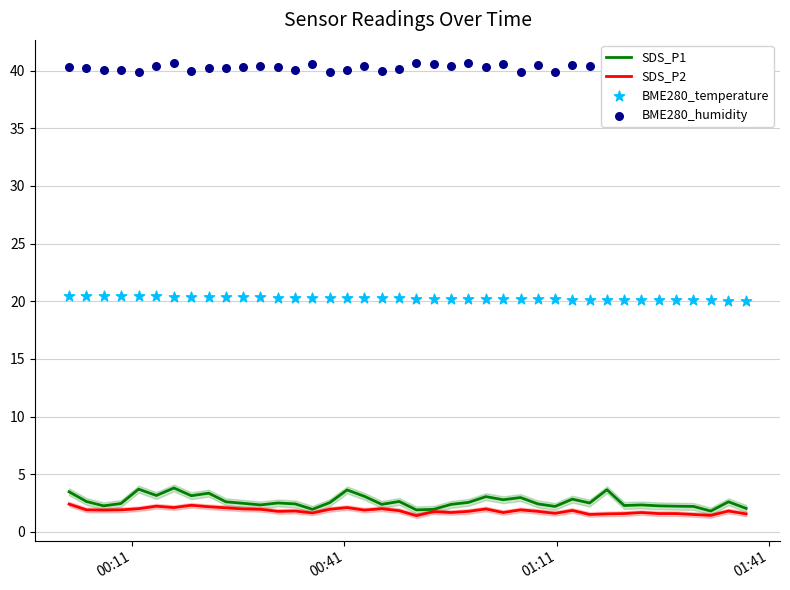

Which series has the widest spread of Y values?

SDS_P1